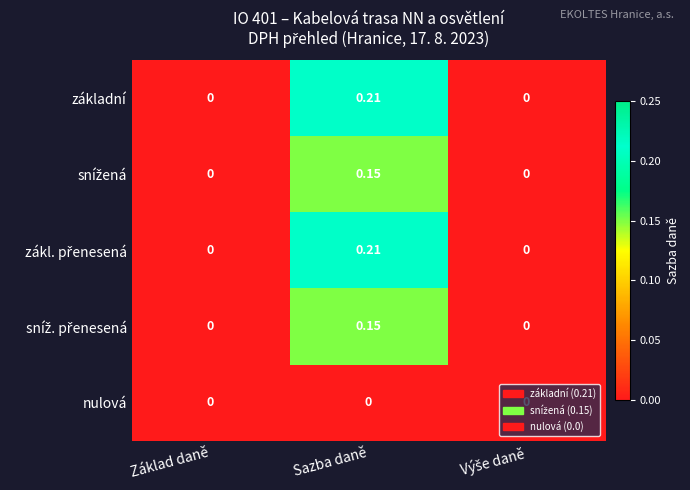

At which category is the sum across all series the highest?

Sazba daně